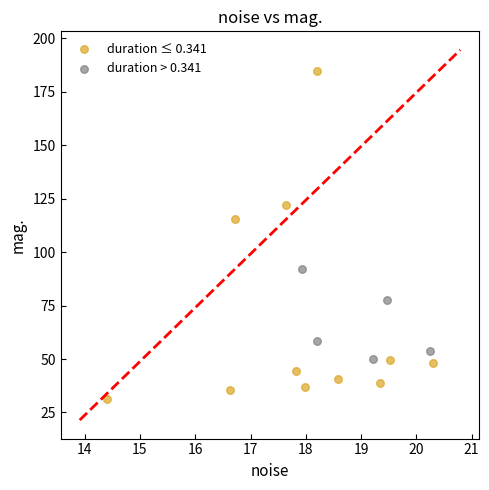

What are all the series names shown in the legend?

duration ≤ 0.341, duration > 0.341